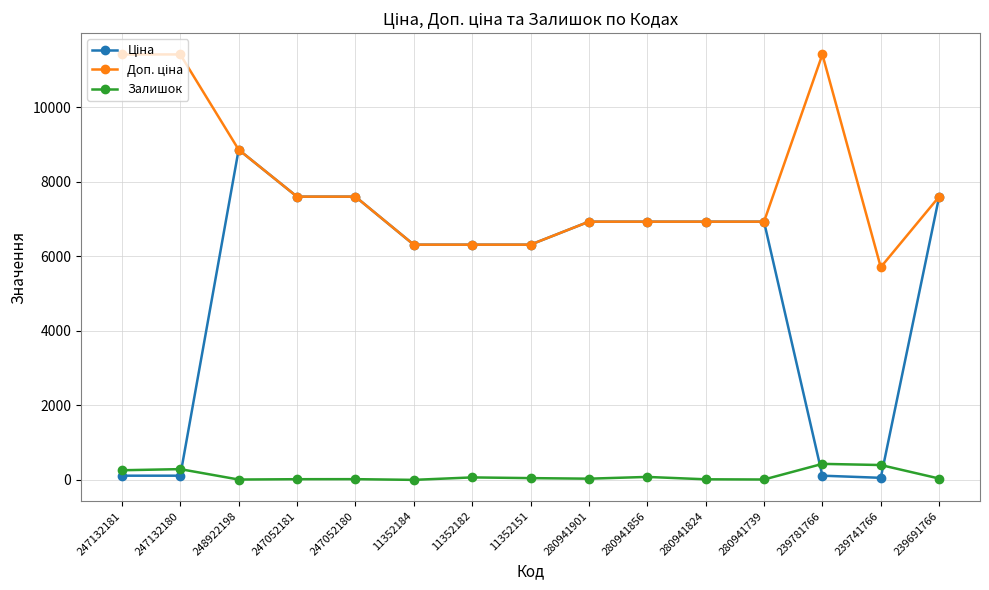

What is the lowest value of the Залишок series?

2.0